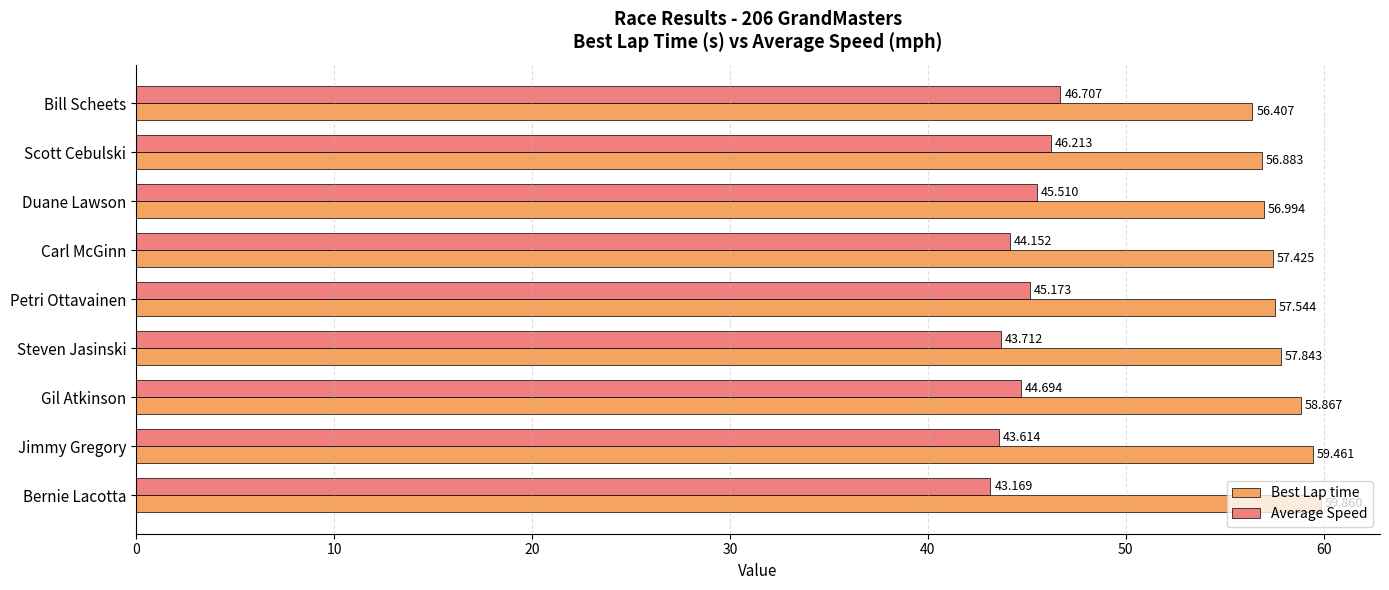

Where is Best Lap time nearest to the value 58?

Steven Jasinski